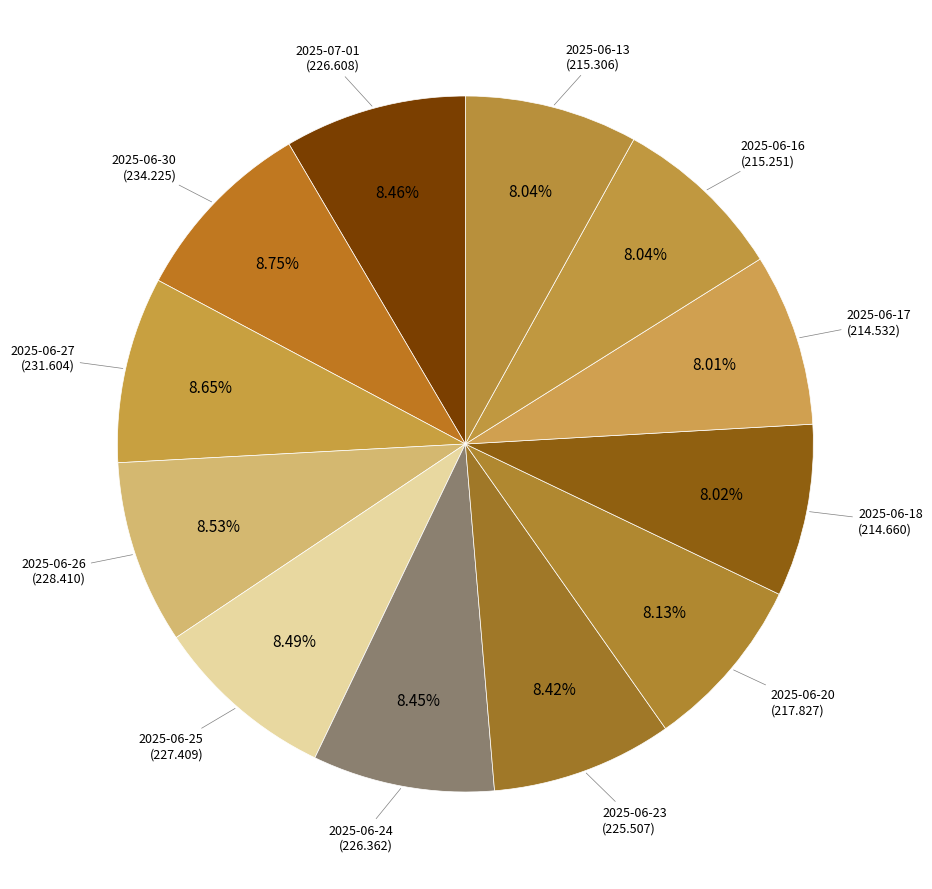

Does any single category account for the majority?

No